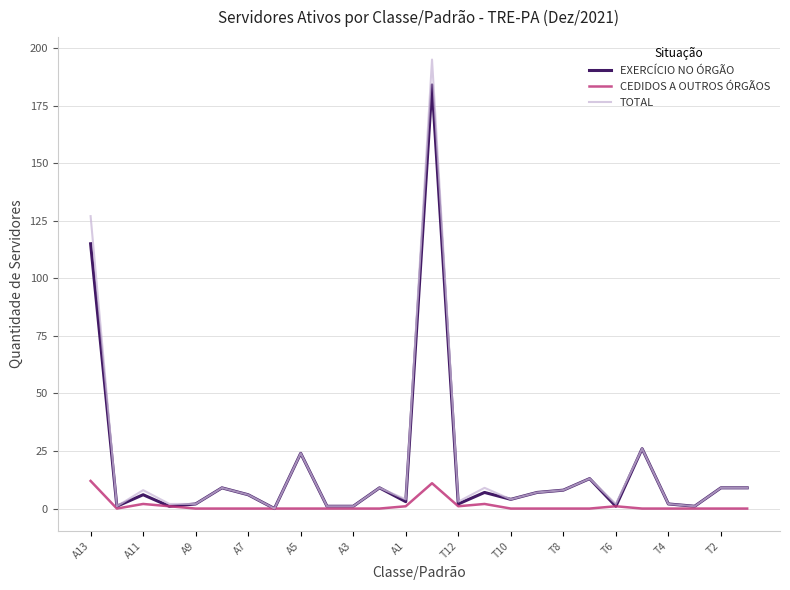

Count the number of categories in the chart.

26